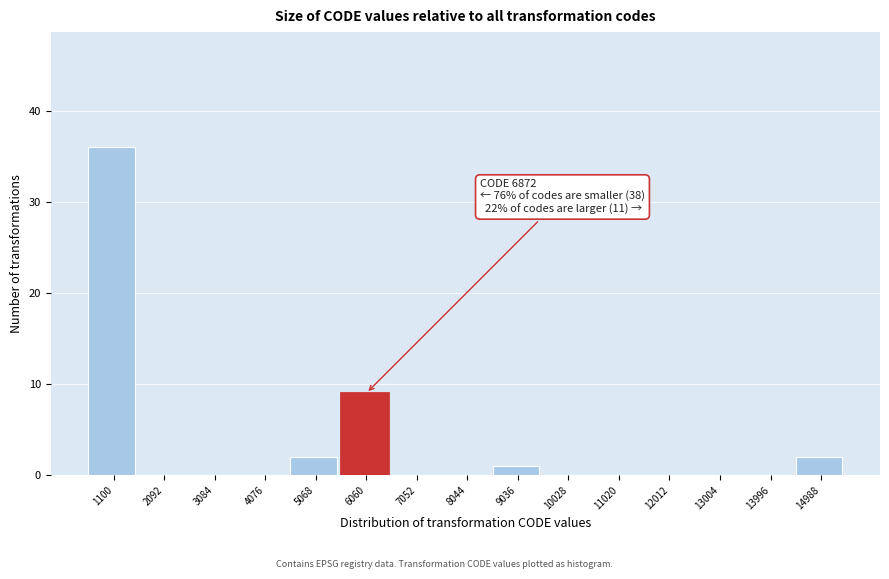

Reading left to right, extract all data points from this chart.

1100=36	2092=0	3084=0	4076=0	5068=2	6060=9	7052=0	8044=0	9036=1	10028=0	11020=0	12012=0	13004=0	13996=0	14988=2